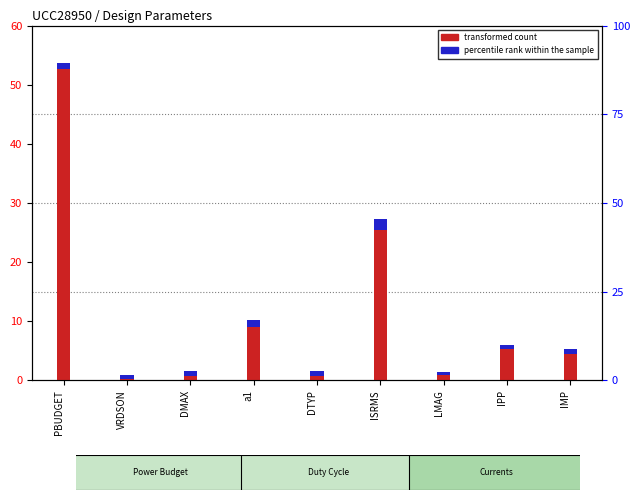

At which category is the sum across all series the highest?

PBUDGET